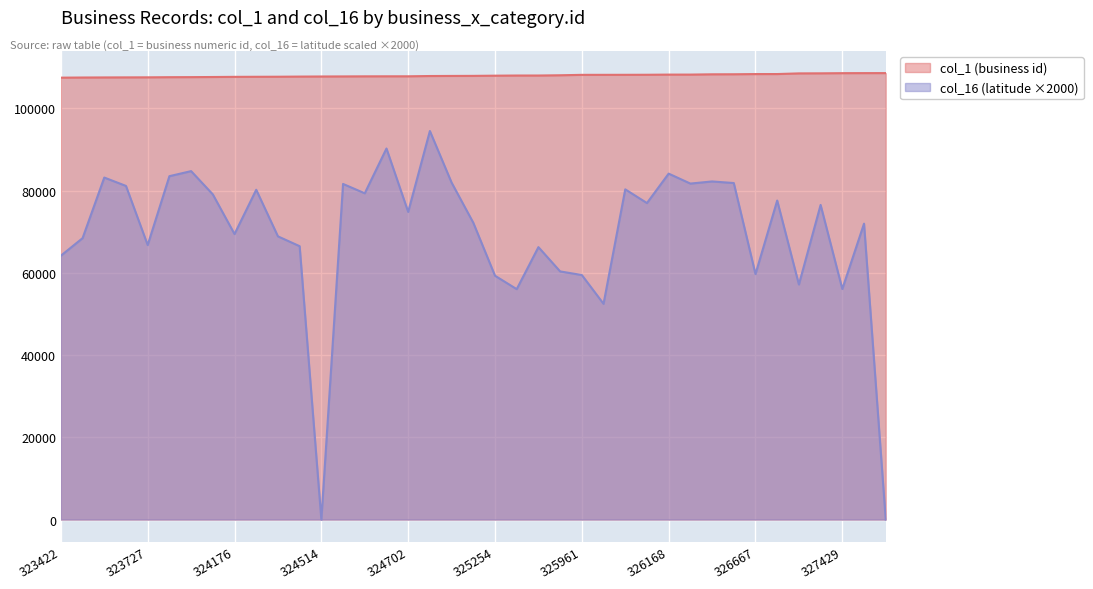

Is it true that col_16 equals 77561.7 at 326675?

True